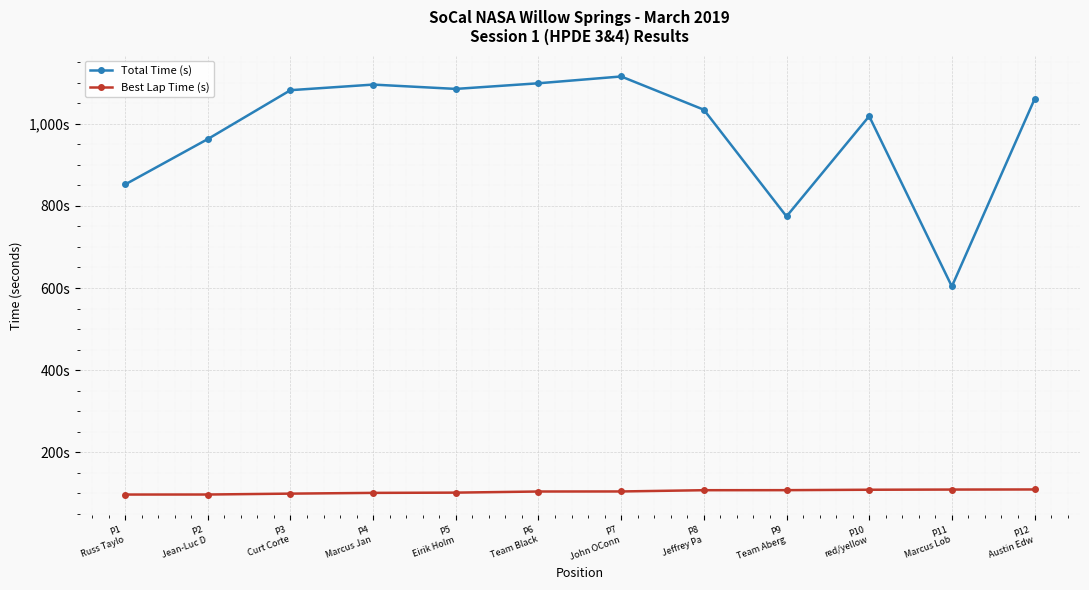

What is the spread (max minus min) of values at P12
Austin Edw?

950.1